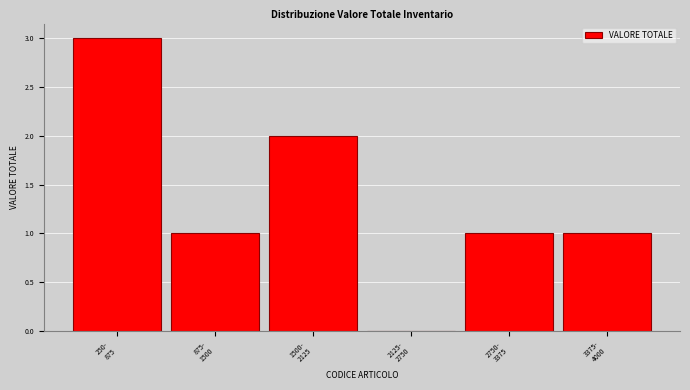

What is the sum of all values?

8